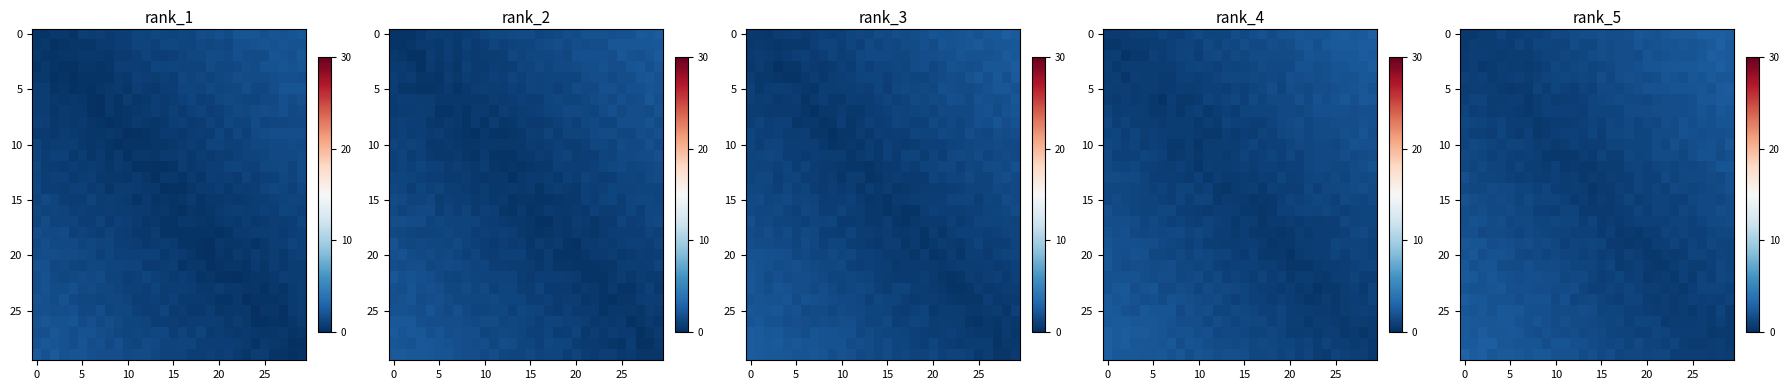

At which category does the chart reach its minimum across all series?

14